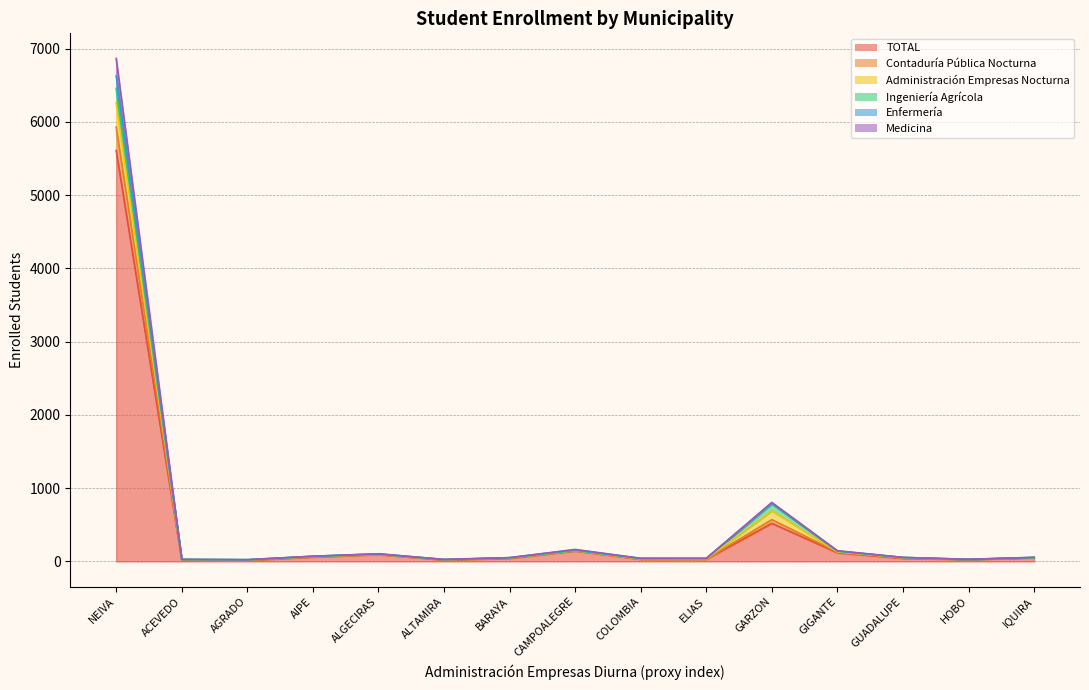

At which label does TOTAL reach its peak?

NEIVA